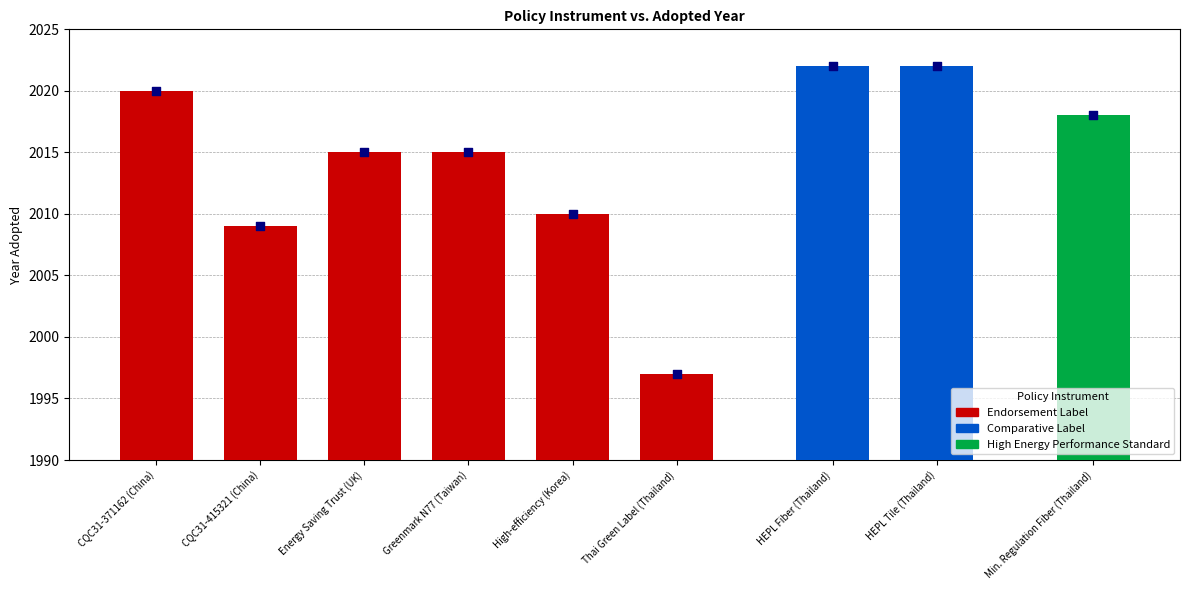

Which has a higher value, Greenmark N77 (Taiwan) or Energy Saving Trust (UK)?

Greenmark N77 (Taiwan)